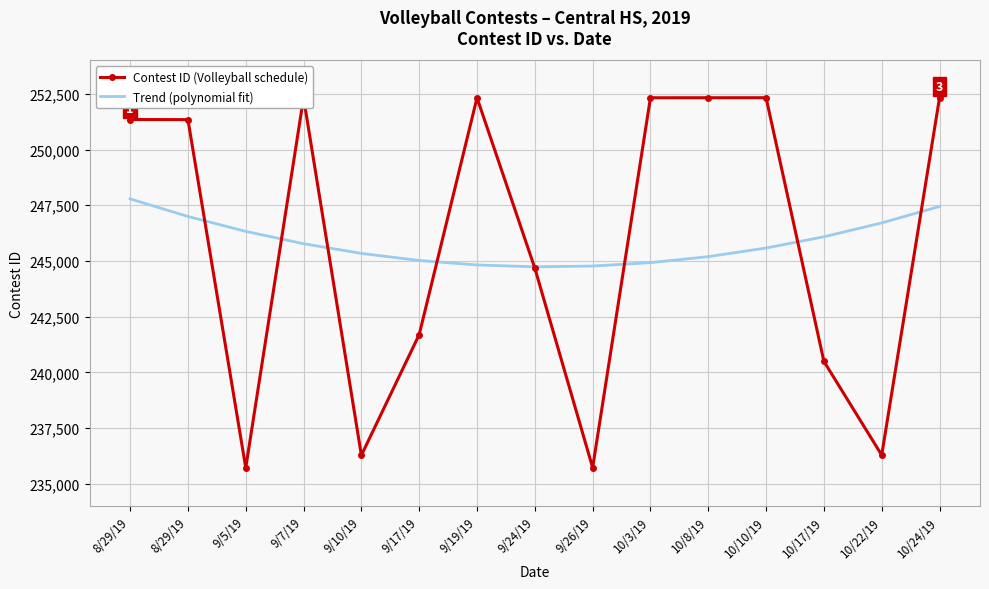

What are all the series names shown in the legend?

Contest ID (Volleyball schedule), Trend (polynomial fit)